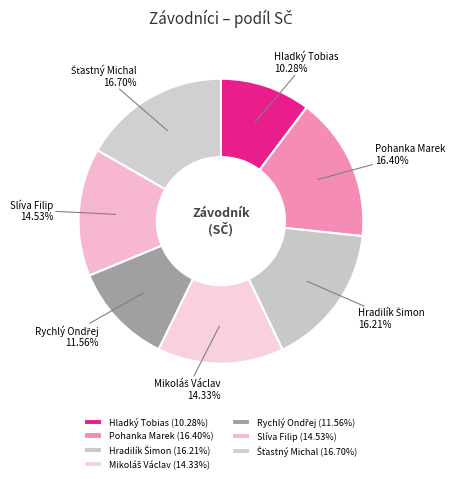

Is the sum of Hladký Tobias and Slíva Filip greater than half?

No